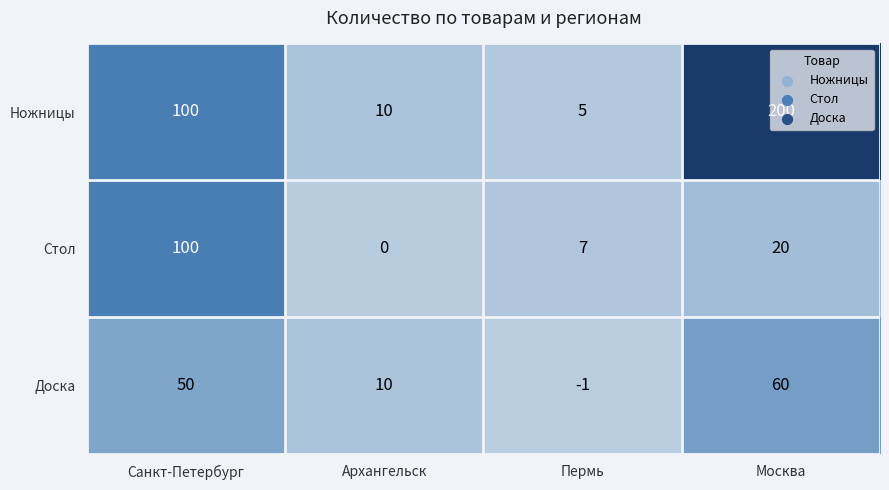

At which label is Стол closest to 50?

Москва